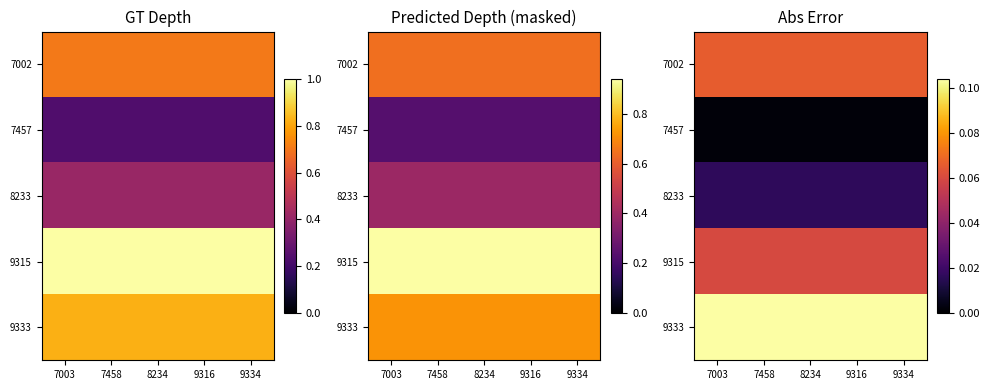

True or false: 8233 has a value of 0.0 at 7458.

False